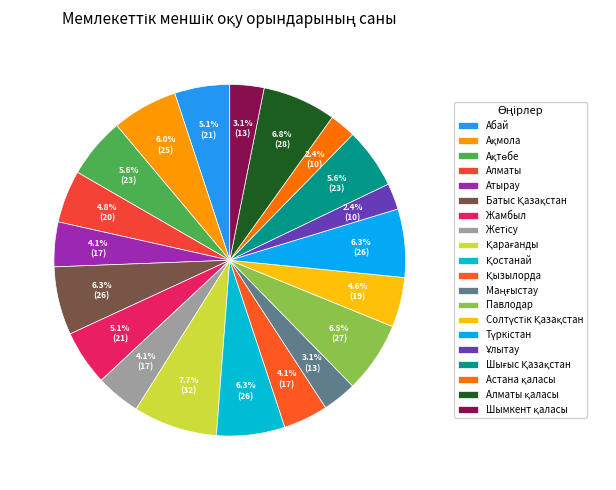

To the nearest percent, what is the combined percentage of Шымкент қаласы and Ақмола?

9%